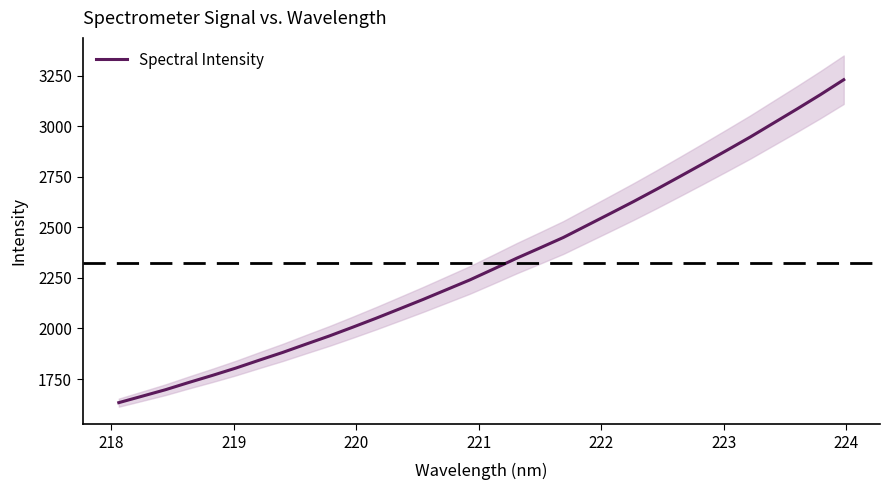

What is the minimum value for Spectral Intensity?

1633.1